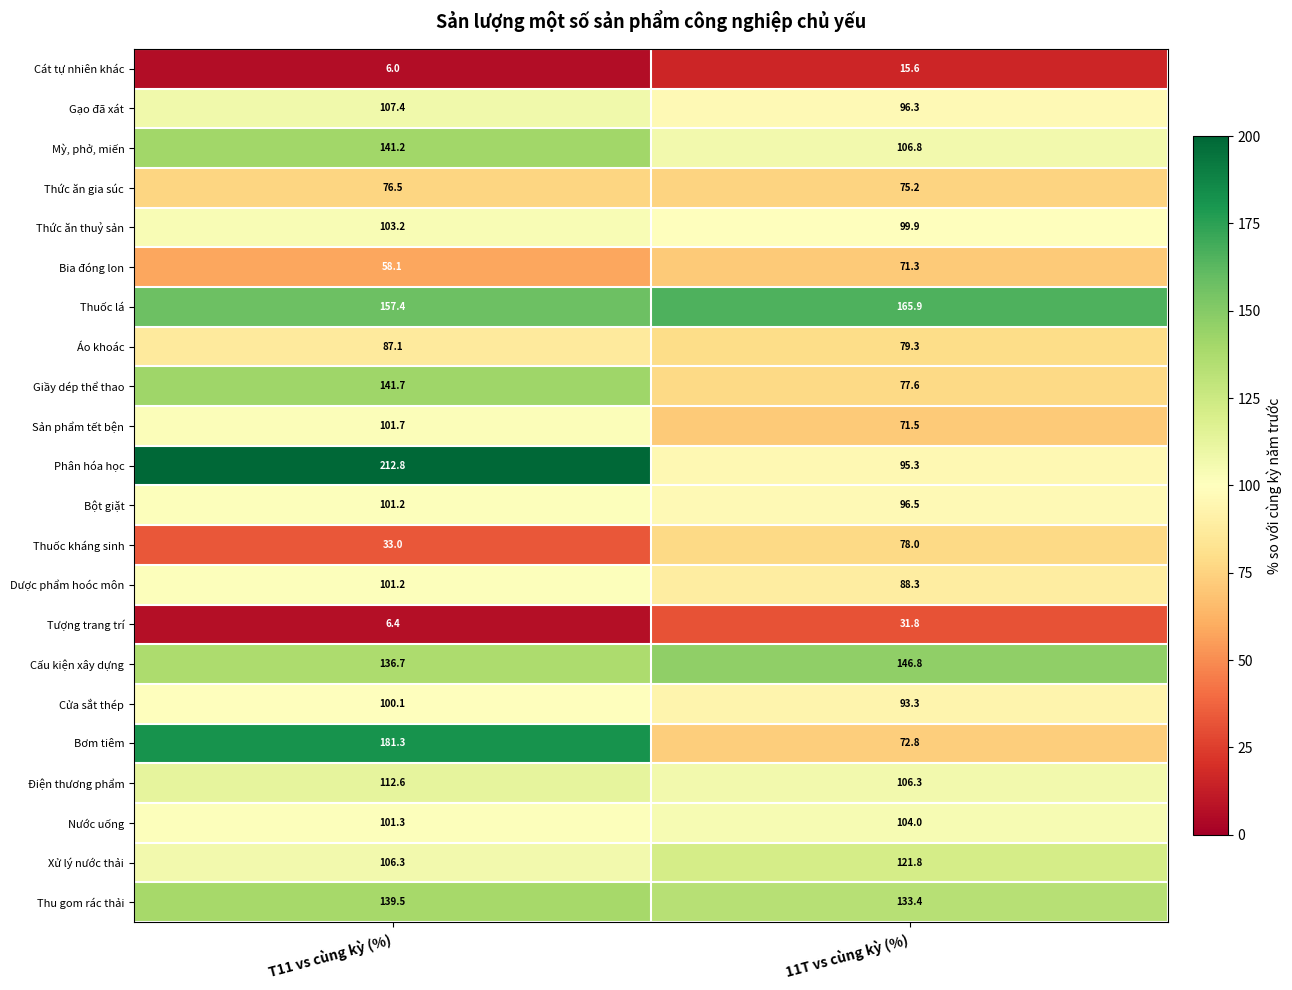

Between T11 vs cùng kỳ (%) and 11T vs cùng kỳ (%), which series saw the biggest shift?

Phân hóa học